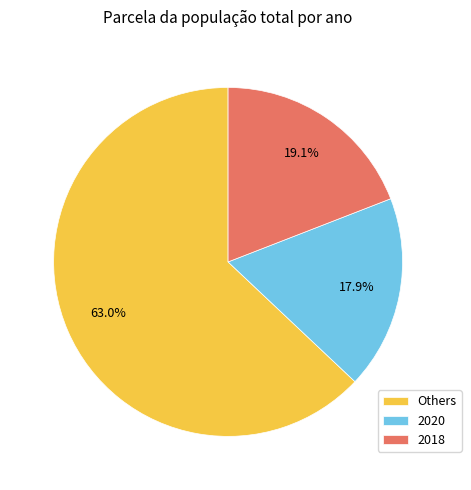

Combined, do 2020 and Others account for over 50%?

Yes